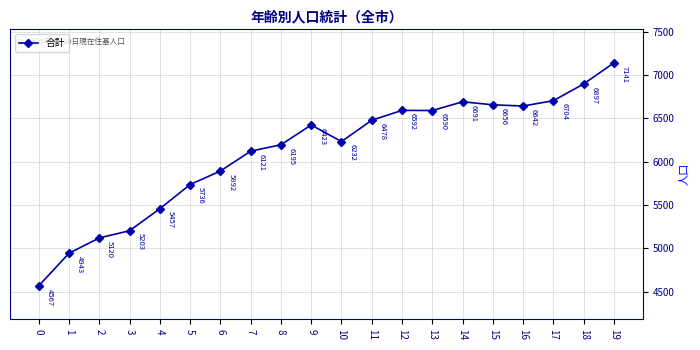

How many interior local valleys (lower than both neighbors) does the data have?

3